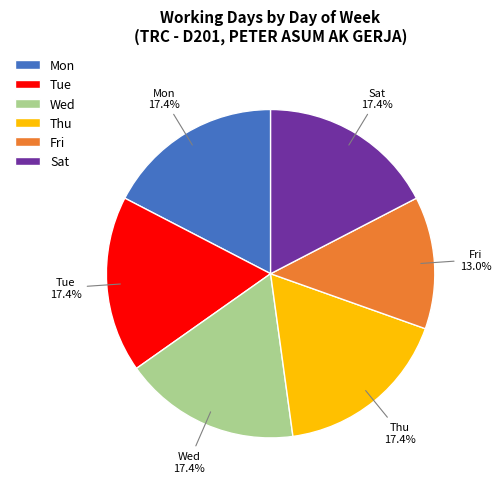

What percentage is NOT represented by Tue?

82.6%